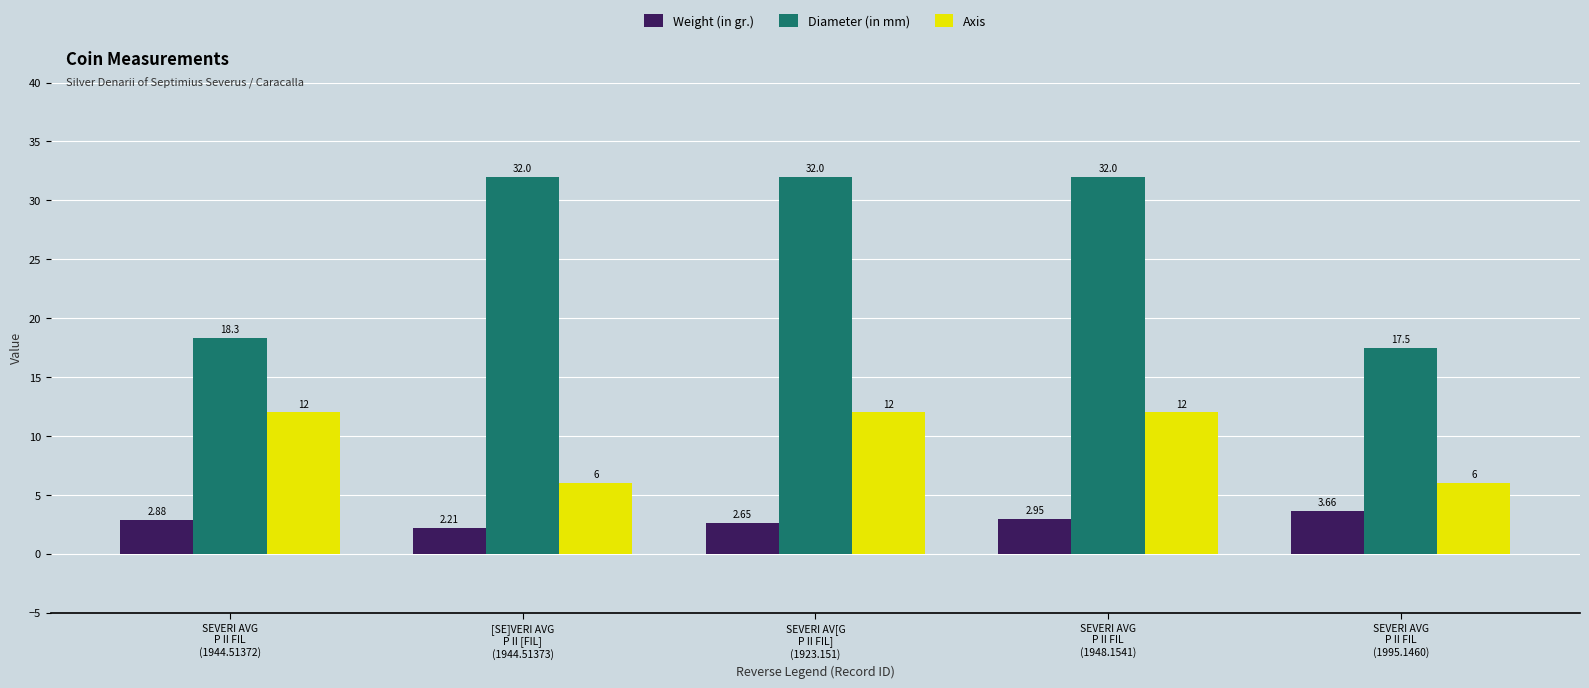

True or false: Diameter (in mm) has a value of 17.5 at SEVERI AVG
P II FIL
(1995.1460).

True